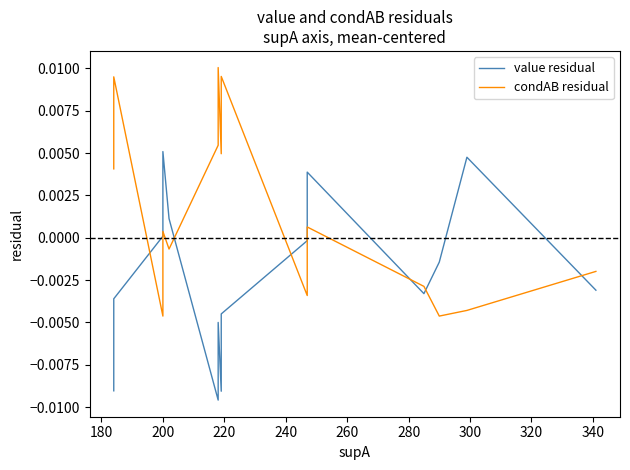

How many lines are shown in the chart?

2